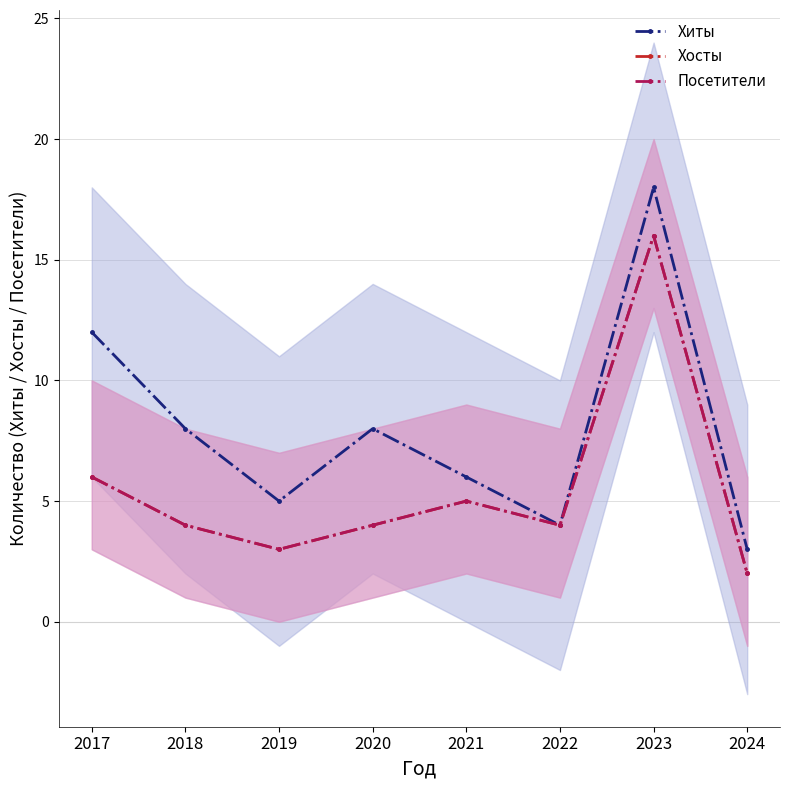

Does the chart display data point markers on the line(s)?

Yes